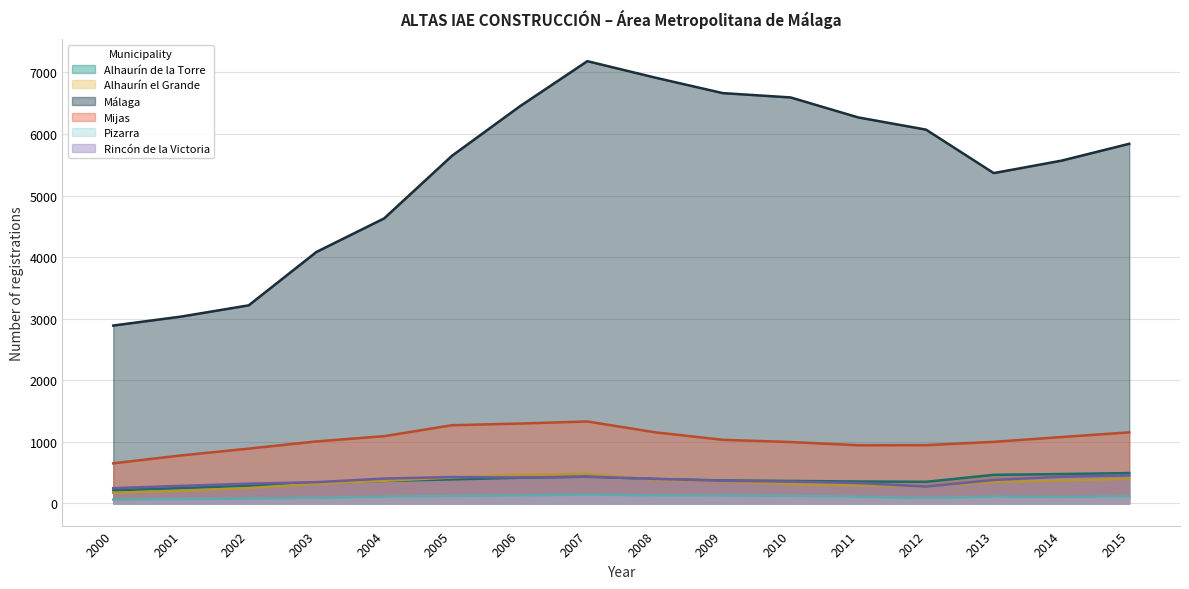

The Rincón de la Victoria series shows 300 at 2007. True or false?

False